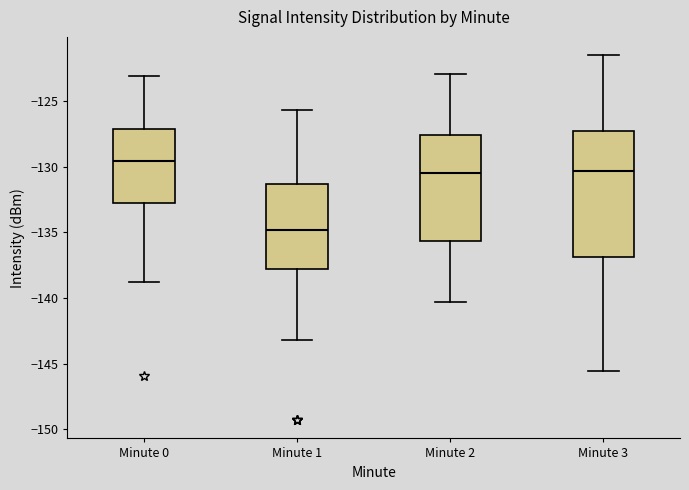

Reading left to right, transcribe this box plot: for each box, give where its median line is, the range the box spans, and where its two whiskers end, as read against the y-axis. The values are not printed on the chart, so give them approximately, as read against the axis.

Minute 0: median -129.5, box -133.0 to -127.0, whiskers -139.0 to -123.0
Minute 1: median -135.0, box -138.0 to -131.5, whiskers -143.0 to -125.5
Minute 2: median -130.5, box -135.5 to -127.5, whiskers -140.5 to -123.0
Minute 3: median -130.5, box -137.0 to -127.5, whiskers -145.5 to -121.5